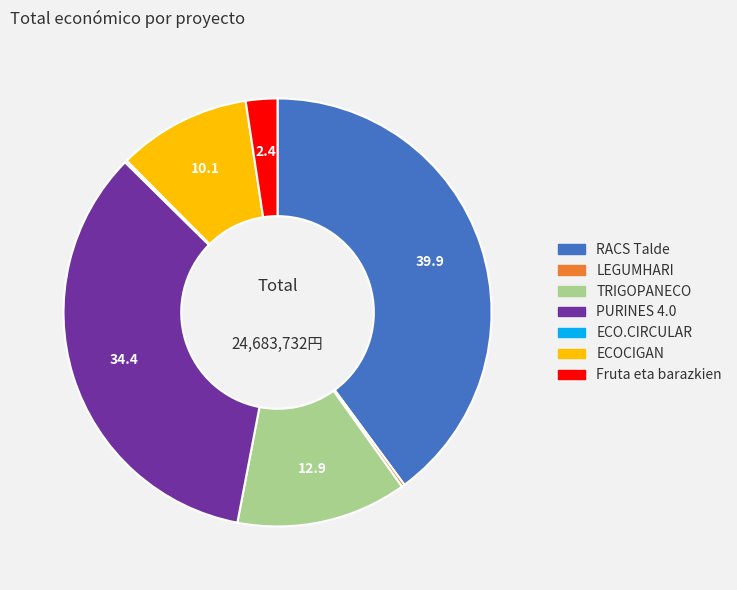

Does any single category account for the majority?

No